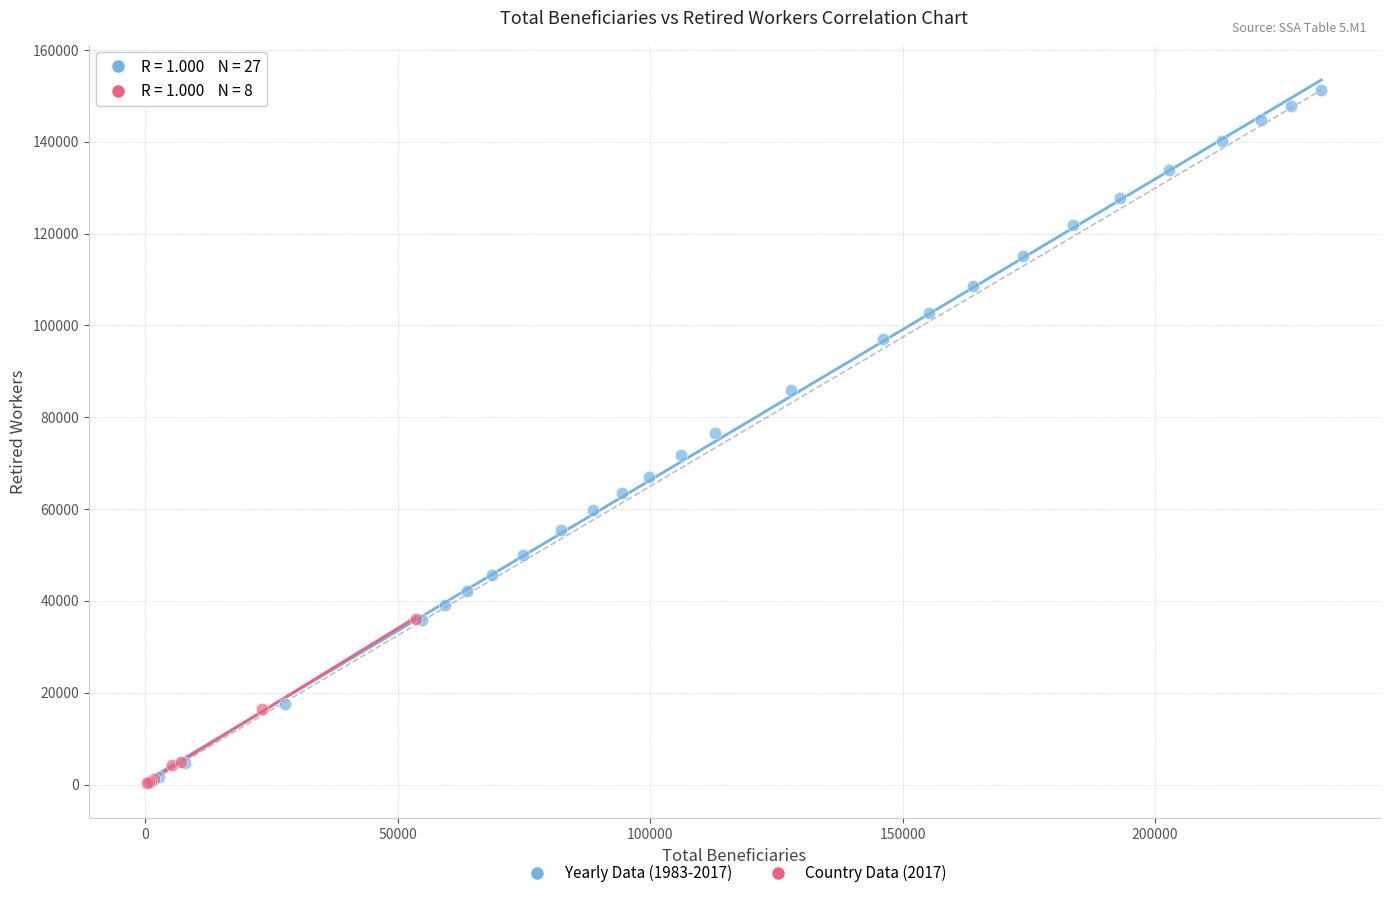

Which series contains the highest Y value?

Yearly Data (1983-2017)